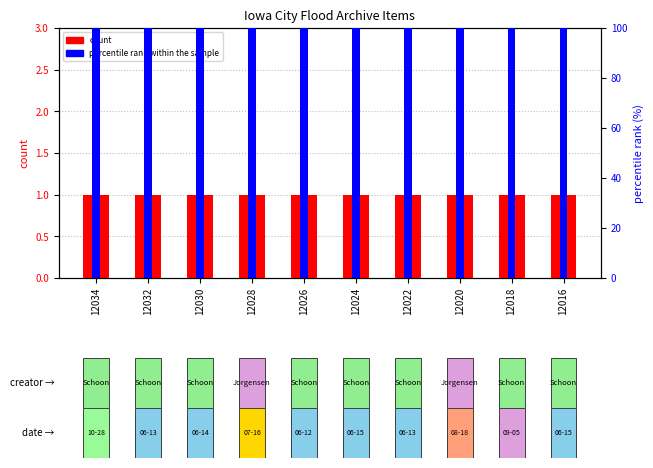

What is the sum of all percentile rank within the sample values?

1000